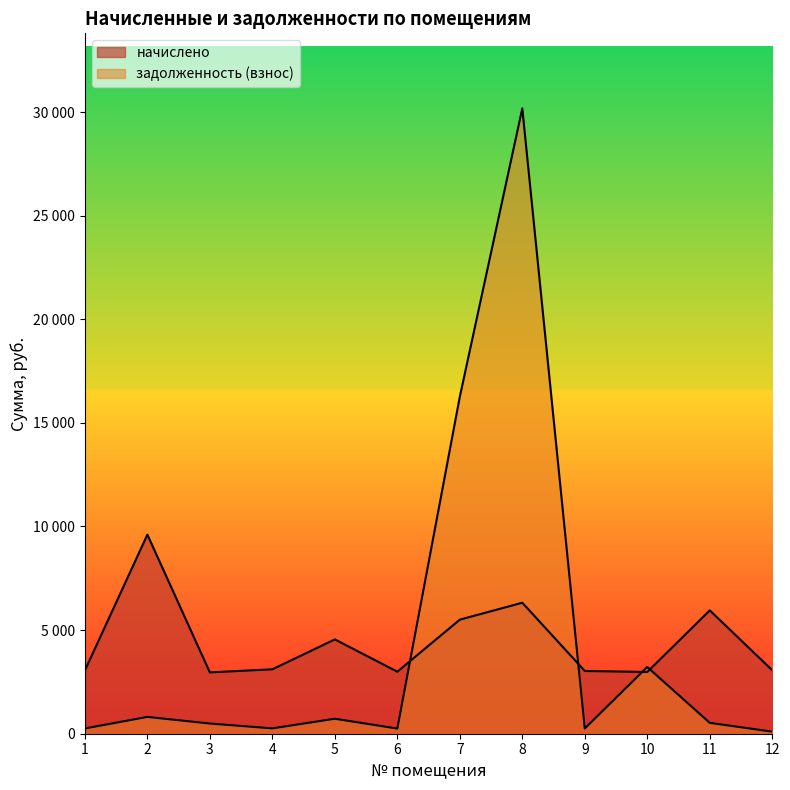

True or false: задолженность (взнос) has a value of 447.2 at 1.

False